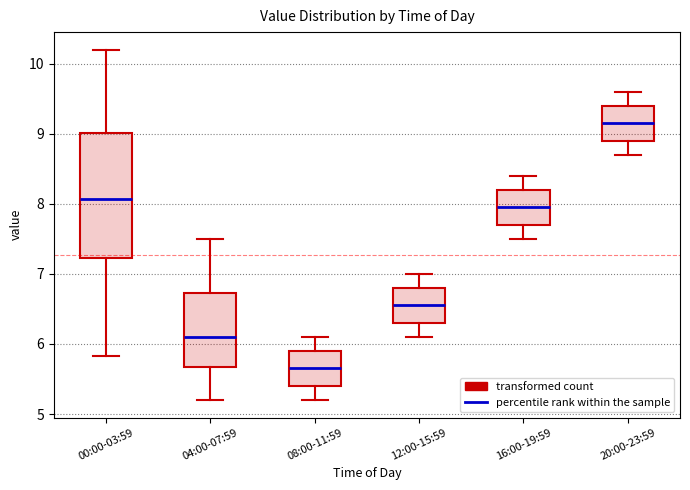

Which box has the lowest median line?

08:00-11:59